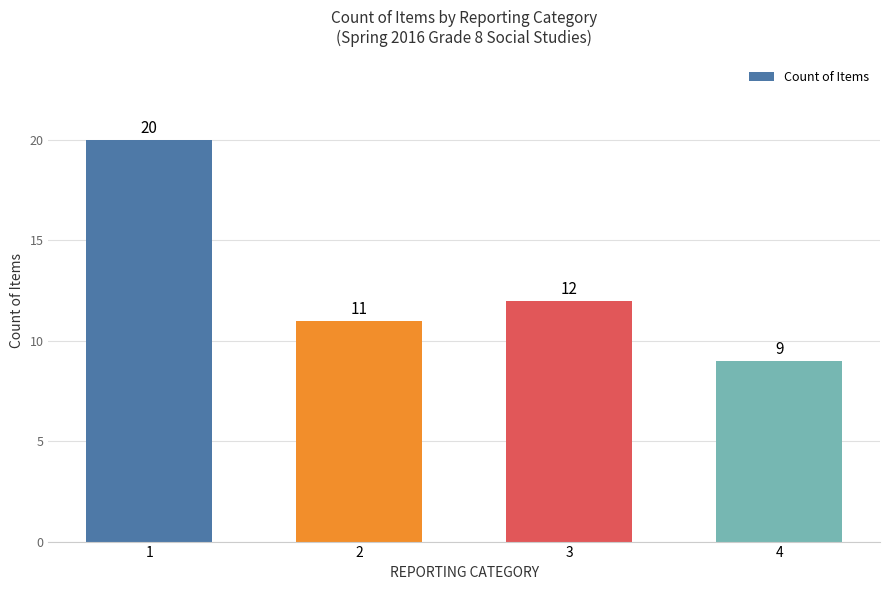

What is the value of the 1st bar from the left?

20